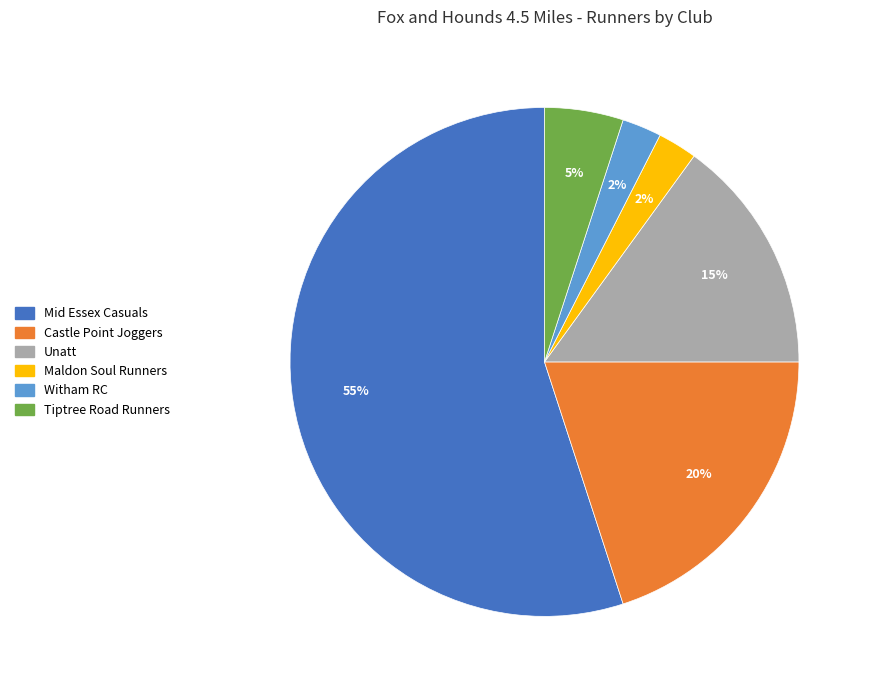

Is it true that Castle Point Joggers is 20% of the pie?

True